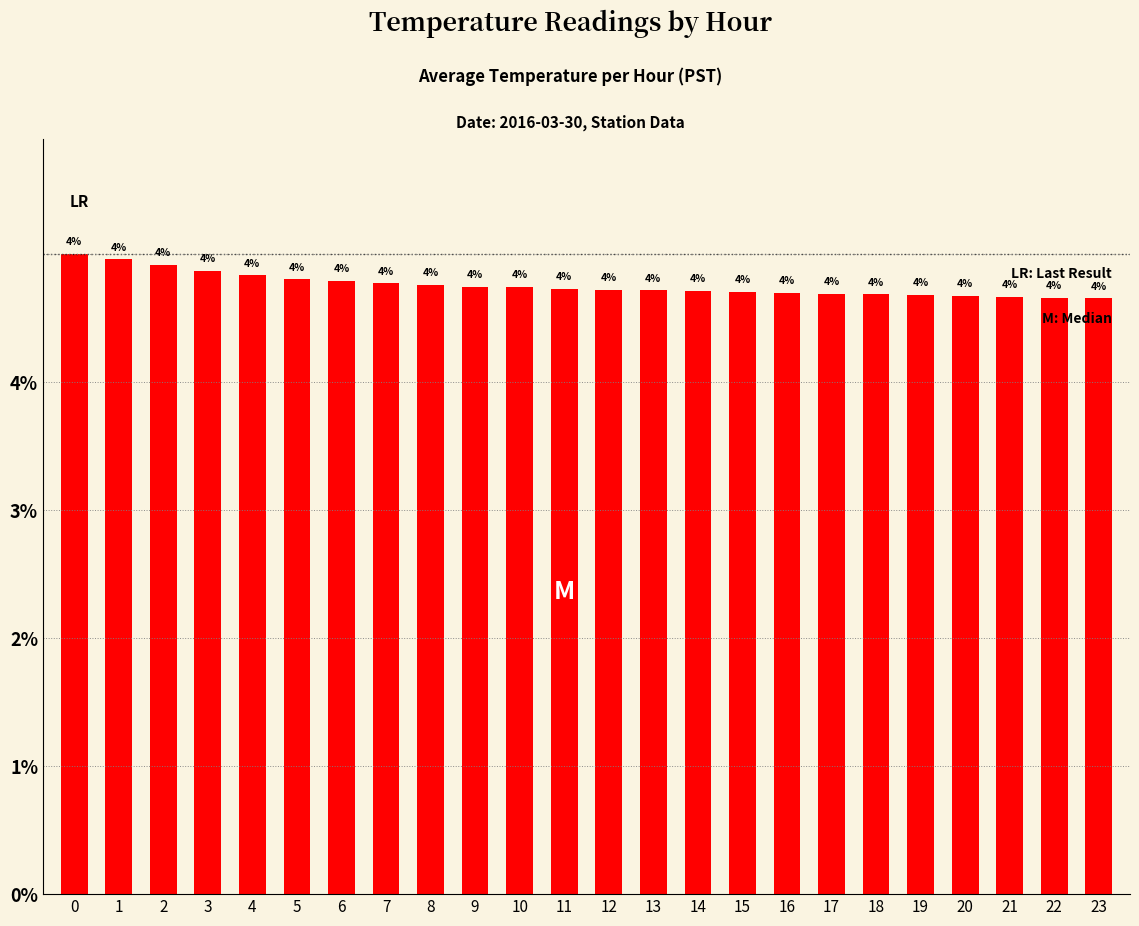

The chart shows a value of 5.6 at 5. True or false?

False